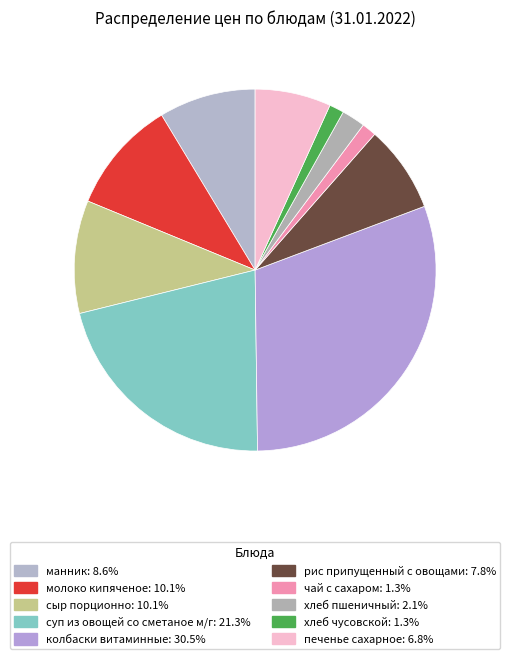

How many slices are in this pie chart?

10